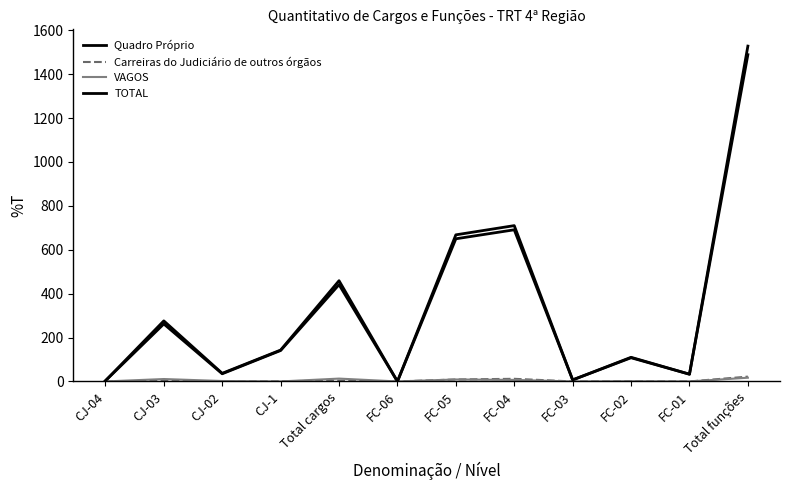

Is the value of VAGOS at FC-01 greater than the value of Carreiras do Judiciário de outros órgãos at FC-03?

No